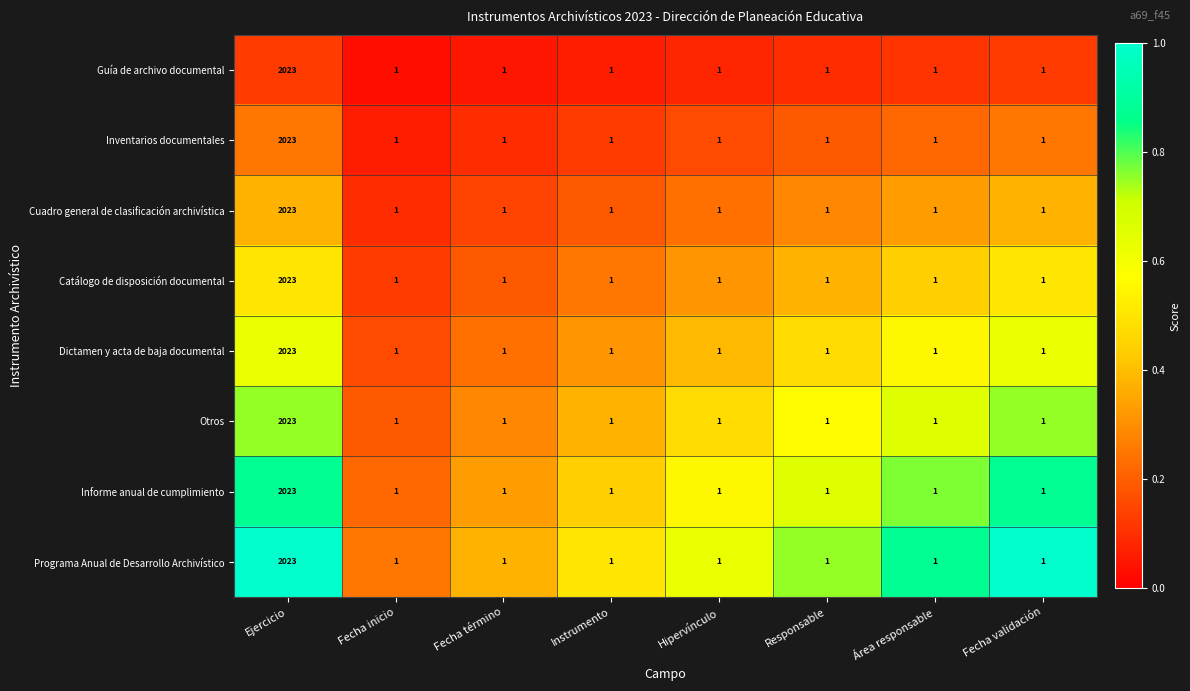

At which label does Informe anual de cumplimiento reach its peak?

Ejercicio